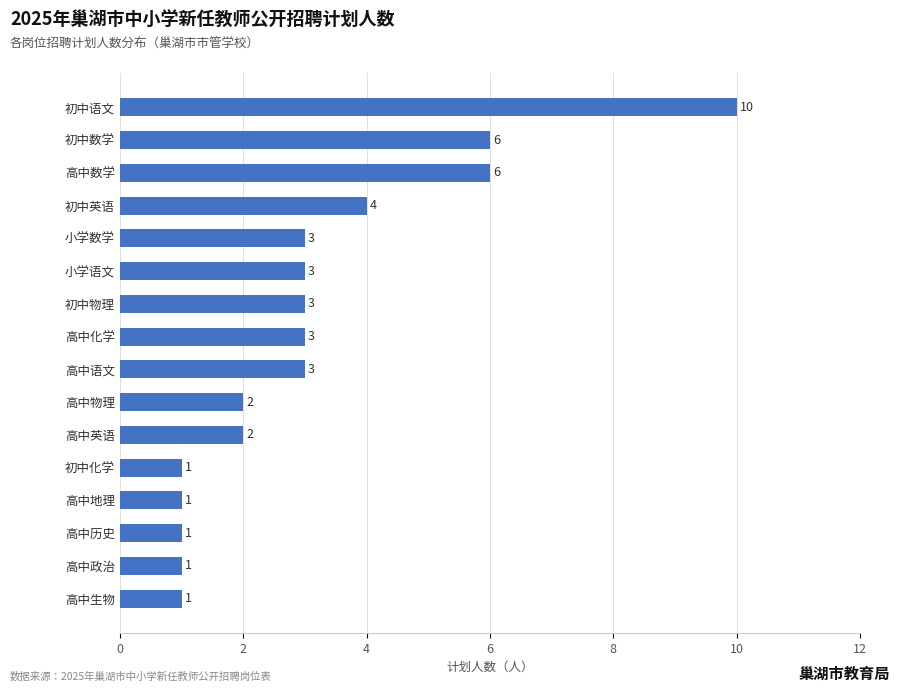

How many bars are there in total?

16